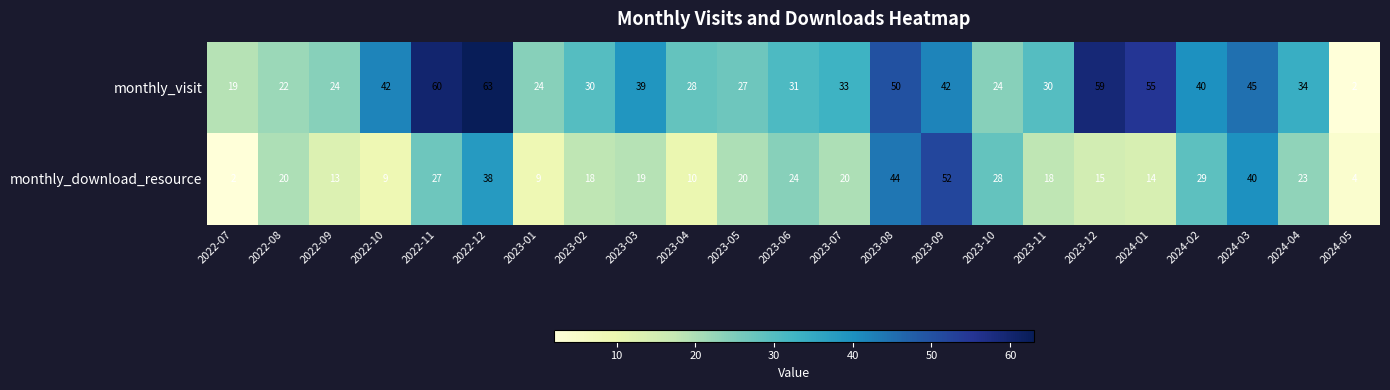

Which series changed the most between 2023-08 and 2024-03?

monthly_visit